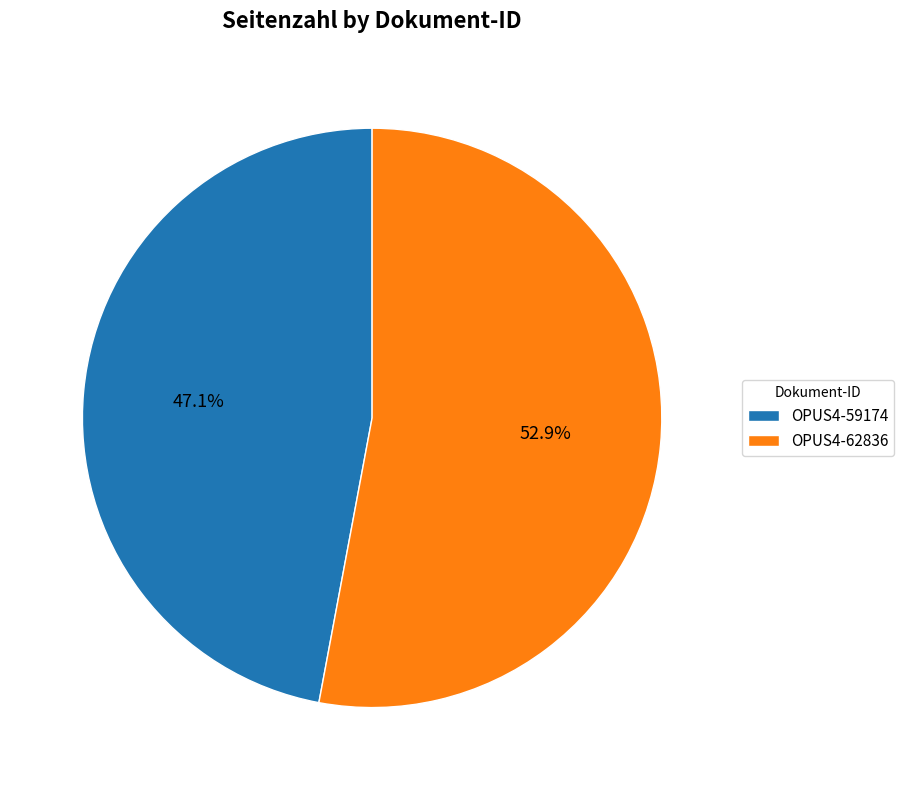

How many slices are in this pie chart?

2